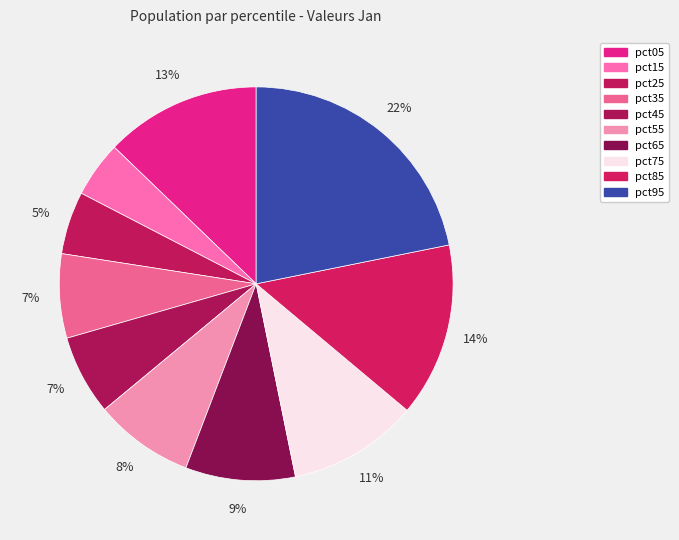

What is the change in value from pct25 to pct55?

+0.1